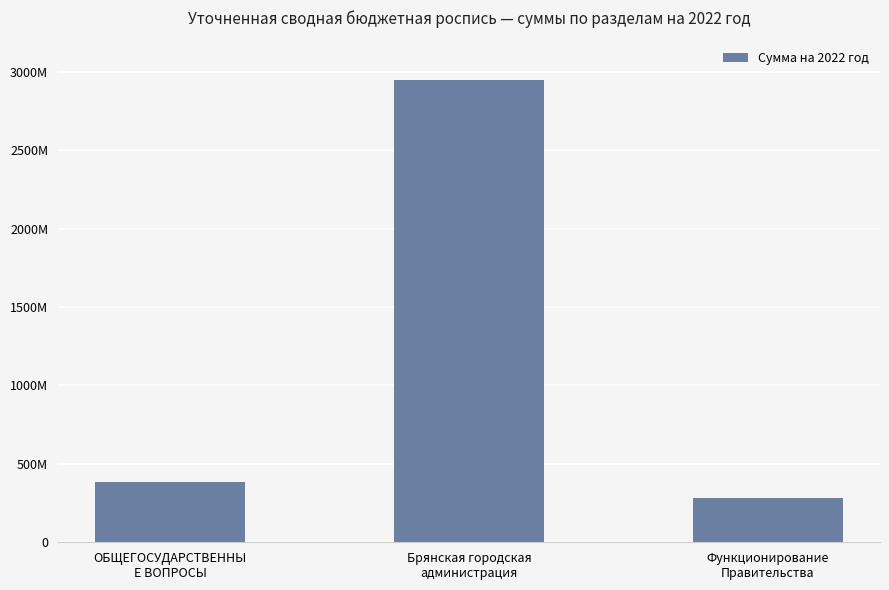

List the labels in order of value, largest first.

Брянская городская
администрация, ОБЩЕГОСУДАРСТВЕННЫ
Е ВОПРОСЫ, Функционирование
Правительства